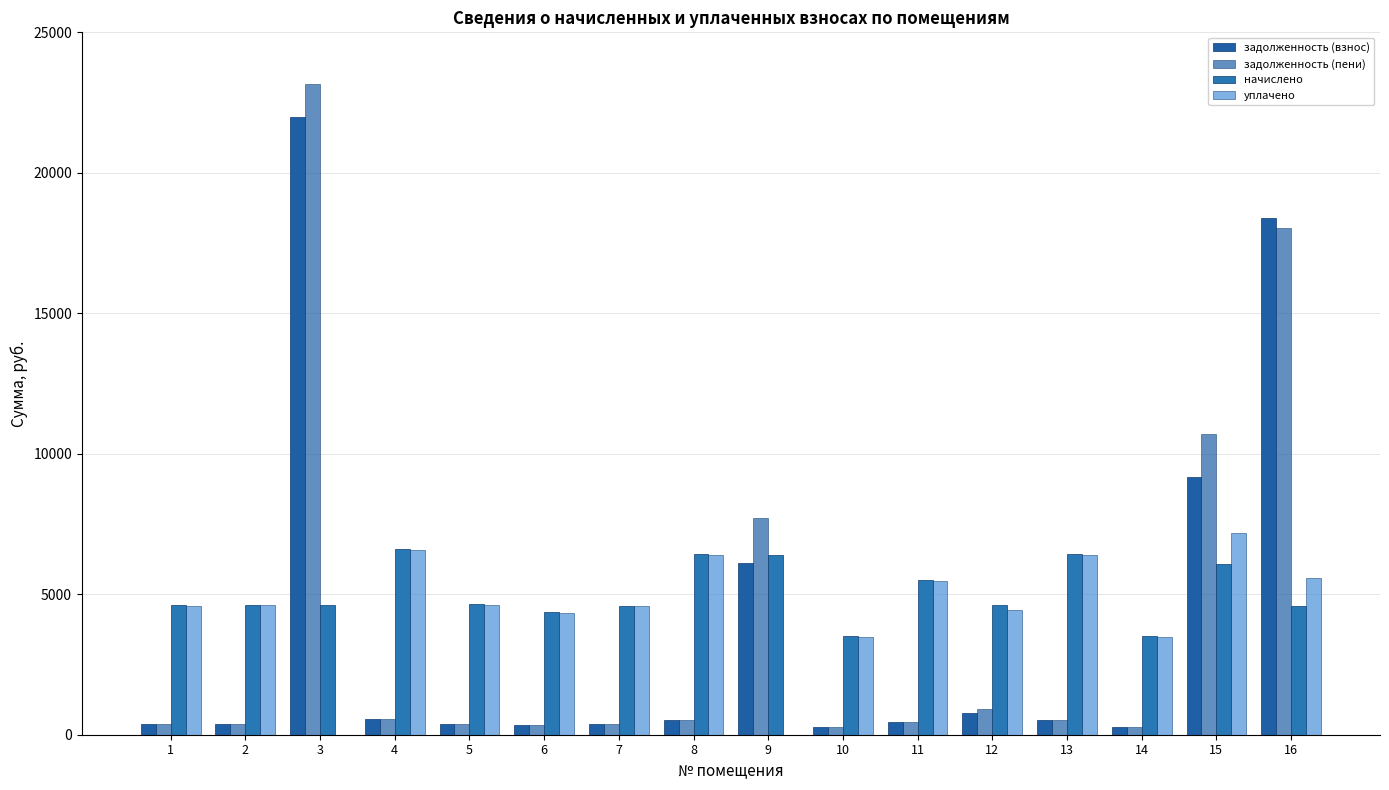

At how many categories does at least one series exceed 4509?

13